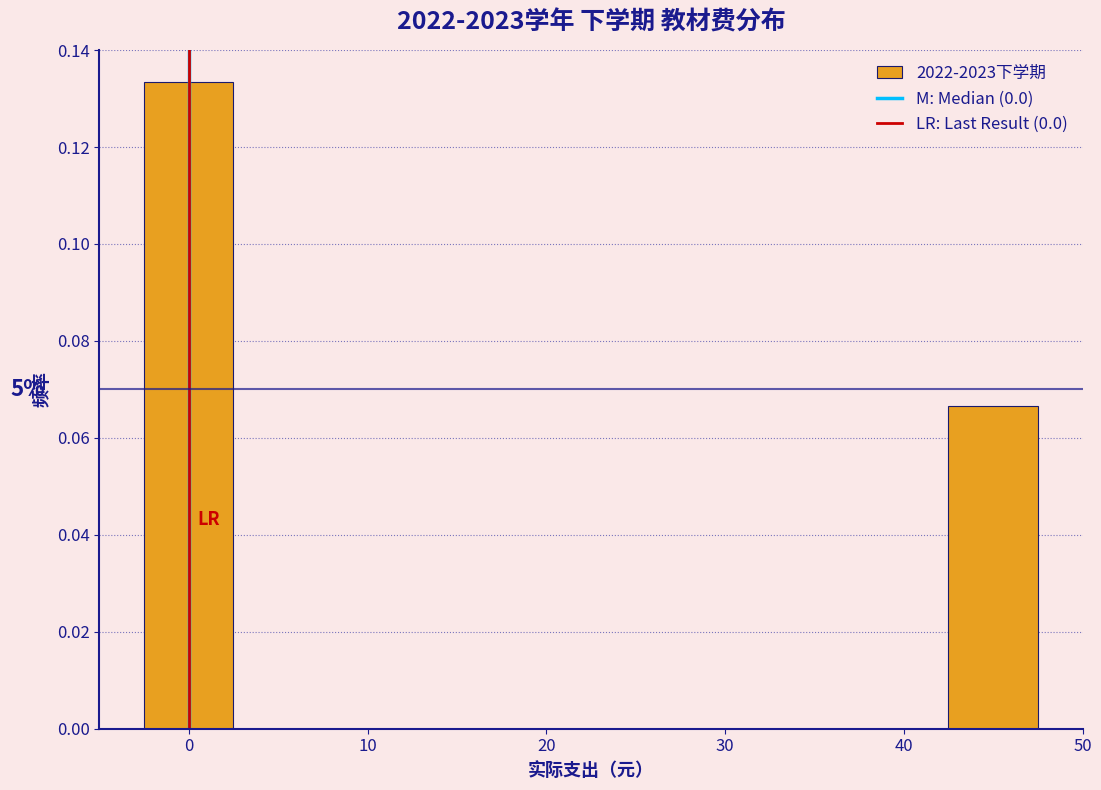

Which range on the x-axis has the tallest bar?

-2.5 to 2.5